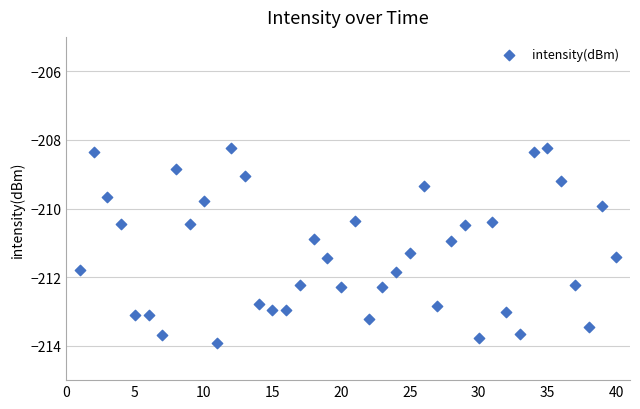

What is the range of X values (max minus min)?

39.0